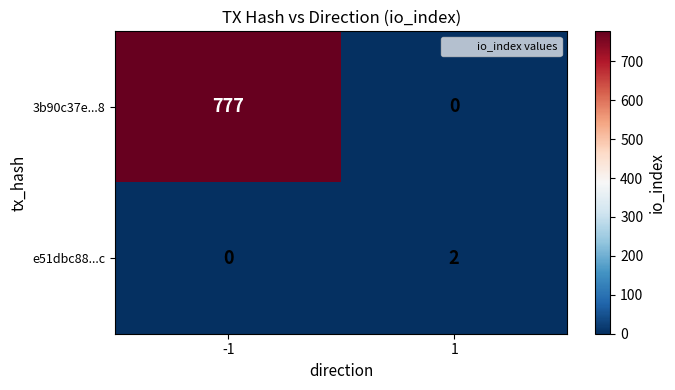

At which category is the sum across all series the highest?

-1